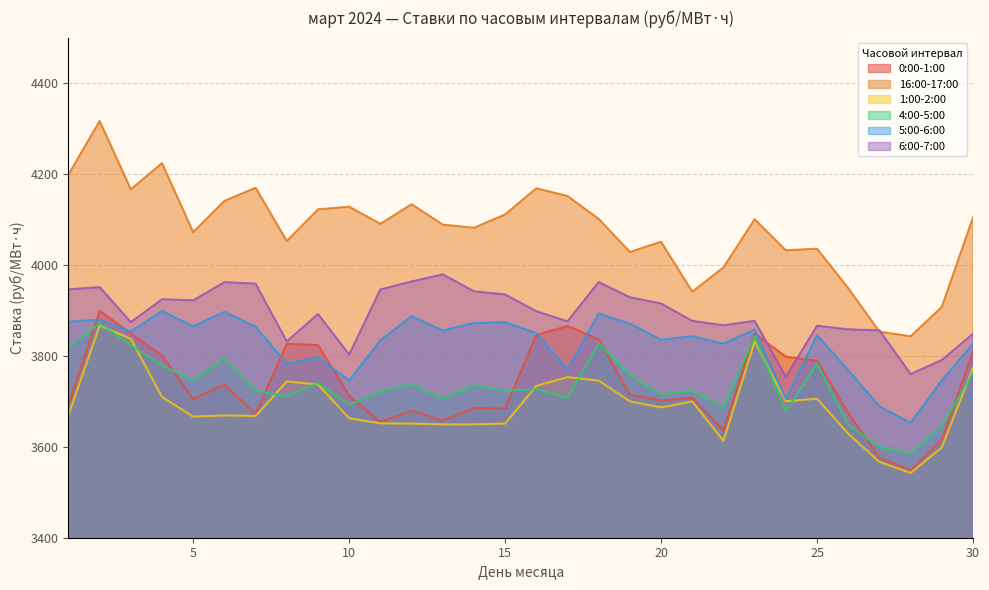

Where is 16:00-17:00 nearest to the value 4079?

14